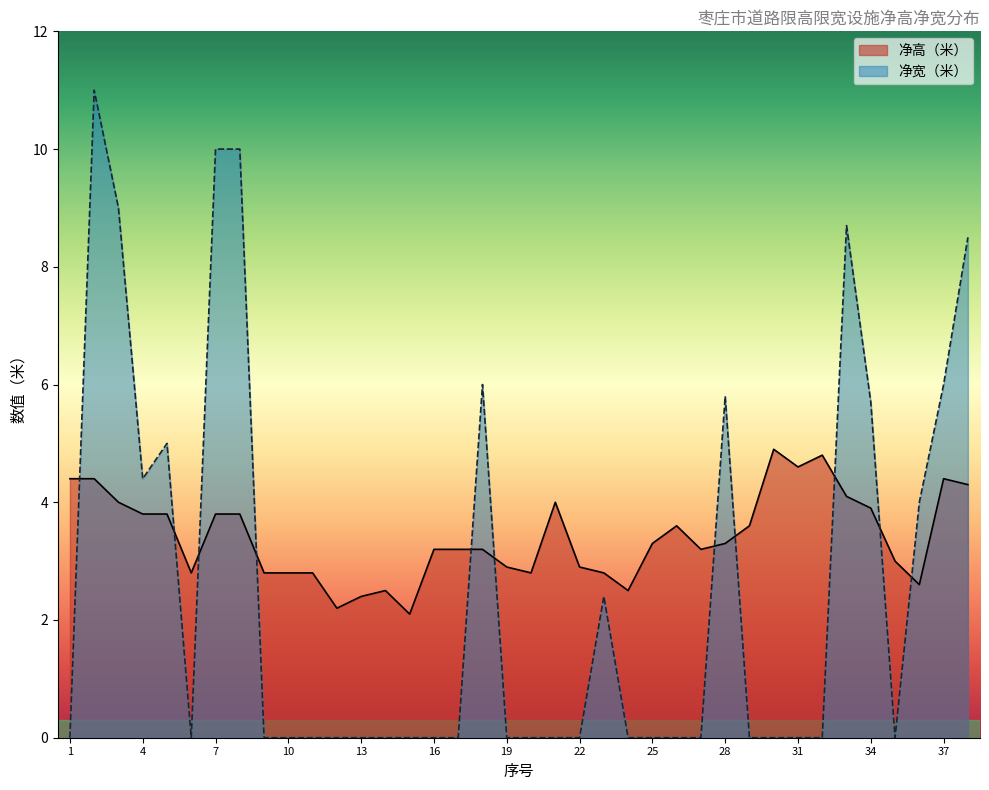

How many distinct data groups are displayed?

2